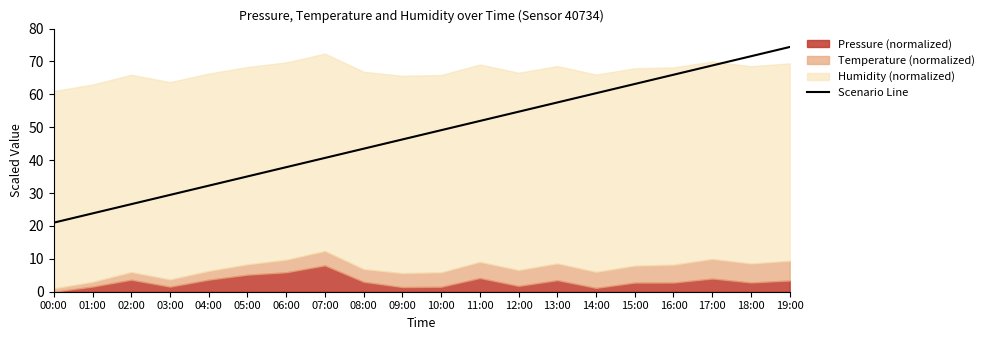

What is the change in value from 14:00 to 18:00?

+11.2